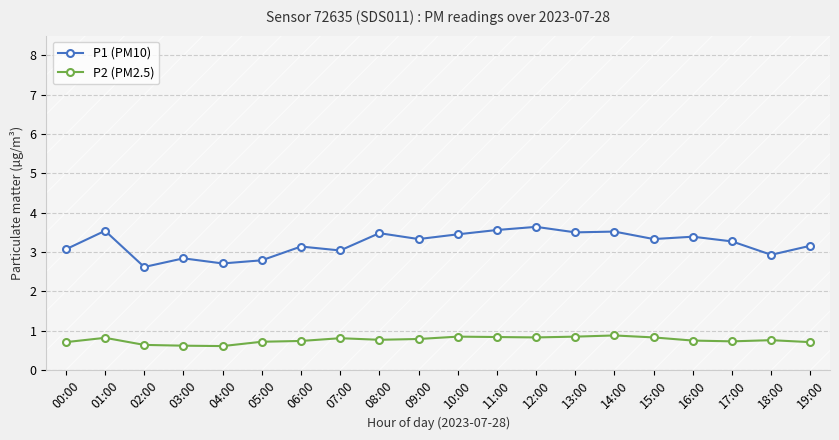

What position from the left is 16:00?

17